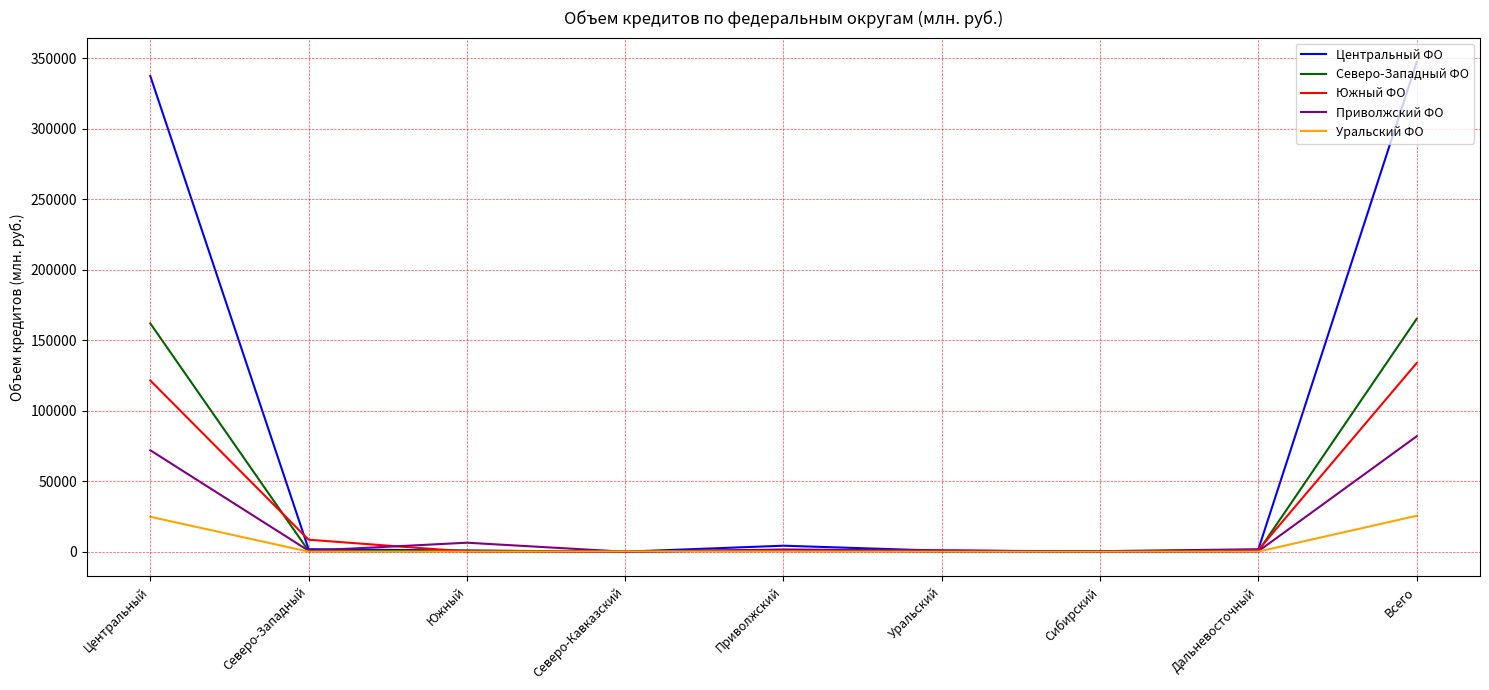

Is the value of Северо-Западный ФО at Сибирский greater than the value of Приволжский ФО at Всего?

No